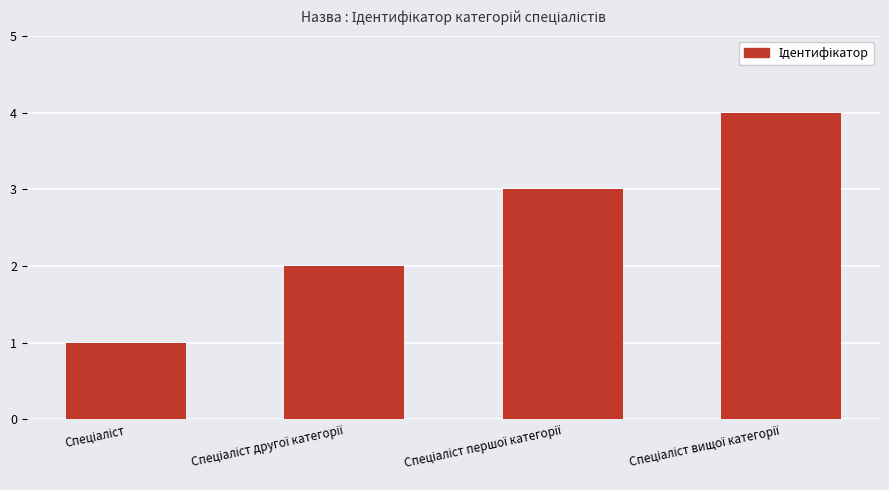

What is the sum of all values?

10